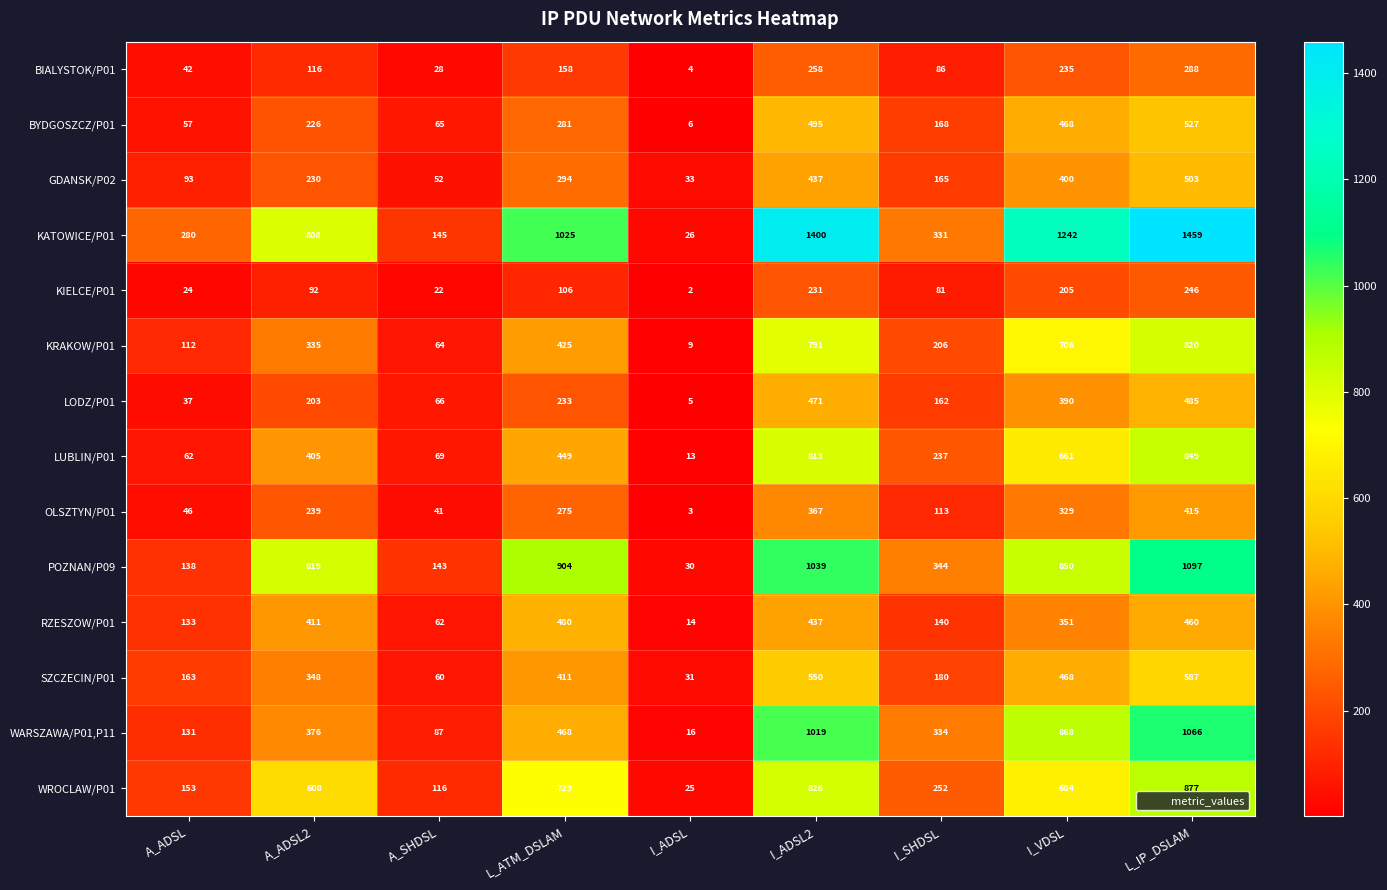

Which series changed the most between A_ADSL and L_ATM_DSLAM?

POZNAN/P09